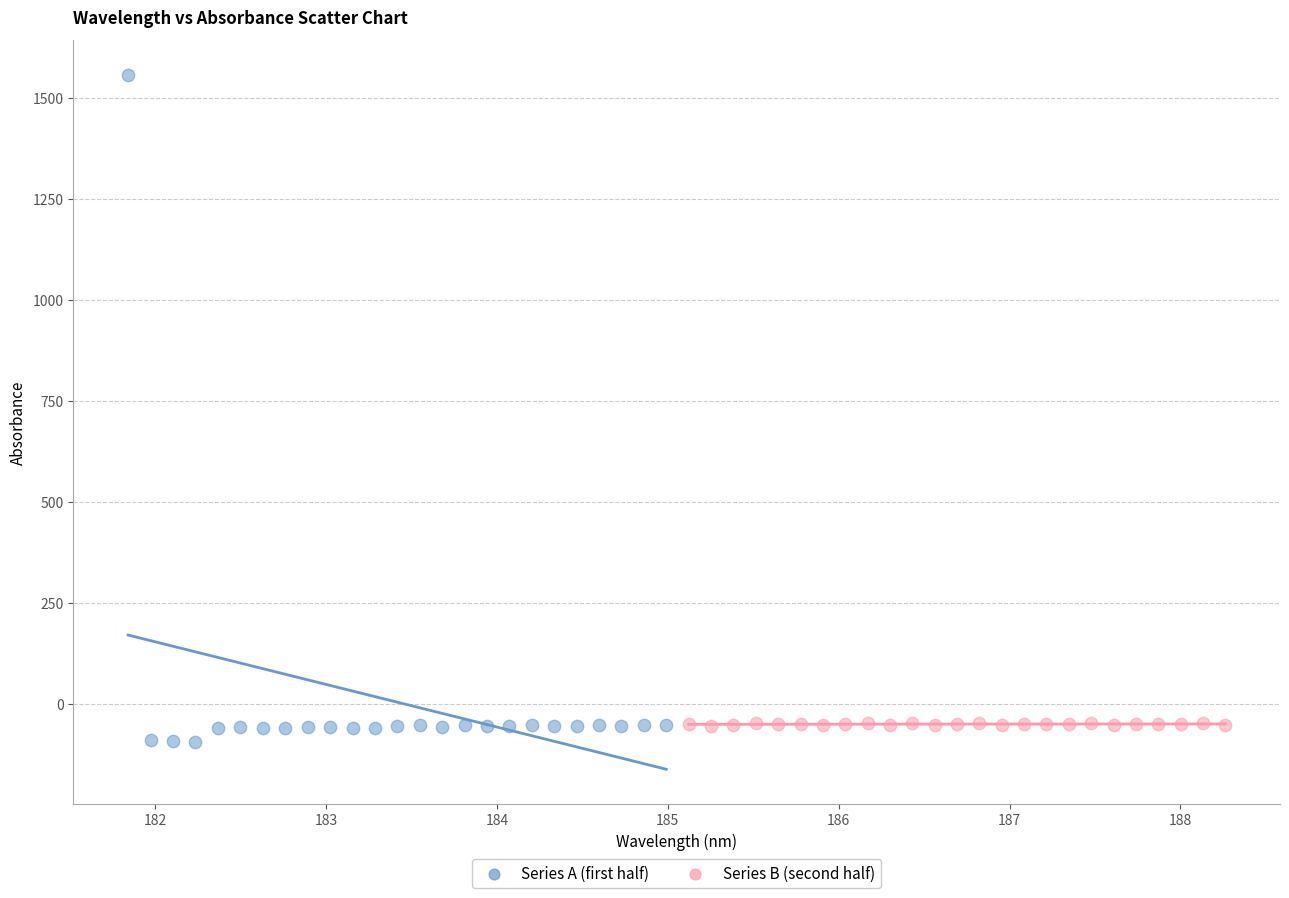

Which series reaches the maximum Y coordinate?

Series A (first half)